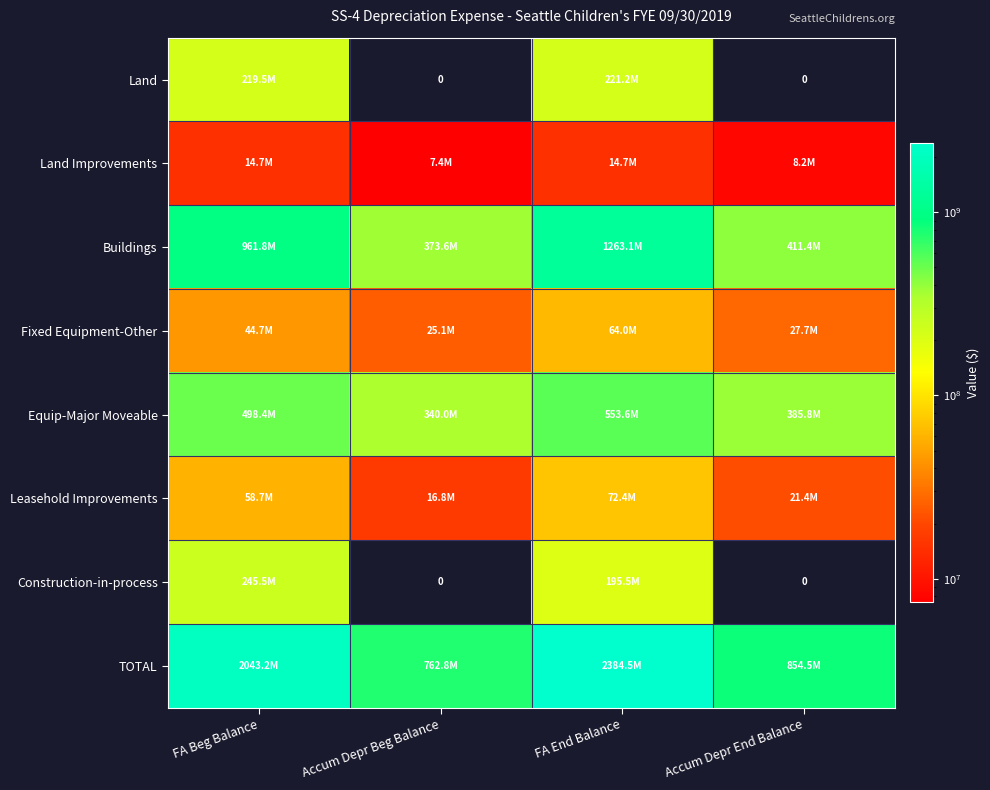

Where does the Fixed Equipment-Other series first go above 44738075?

FA Beg Balance